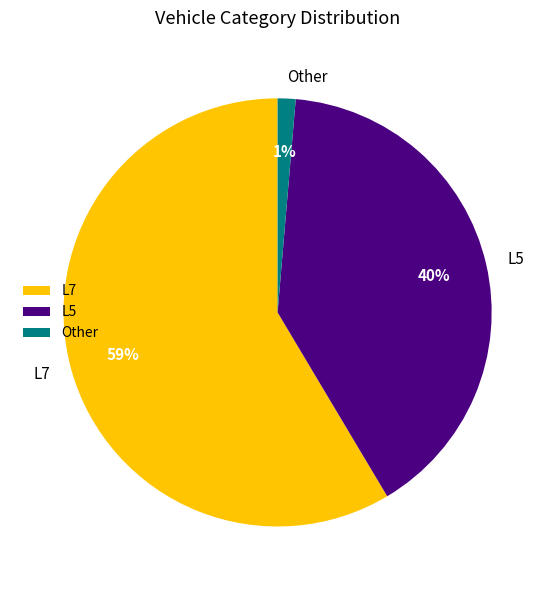

The L5 slice represents 31% of the pie. True or false?

False